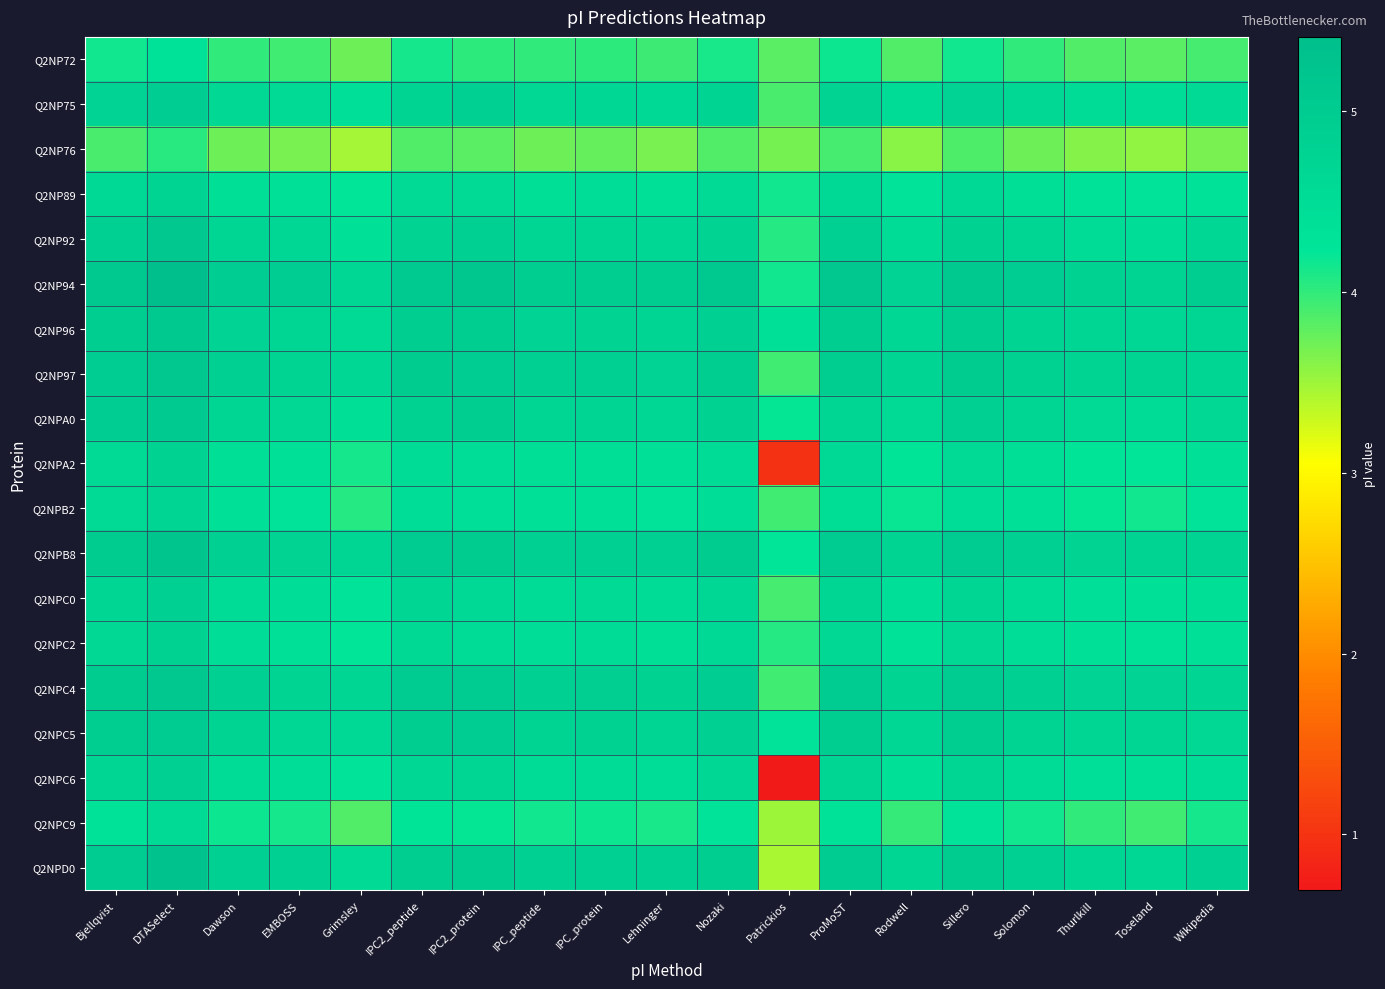

Between Bjellqvist and Patrickios, which is larger?

Bjellqvist